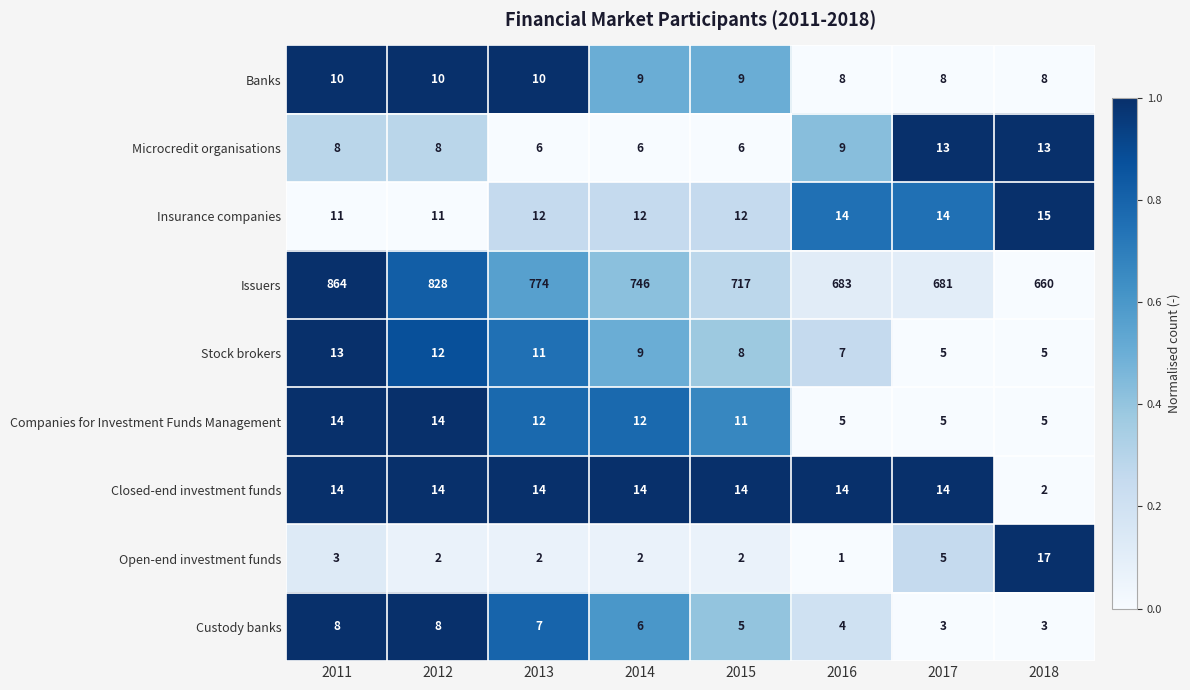

Between 2014 and 2017, which series saw the biggest shift?

Issuers